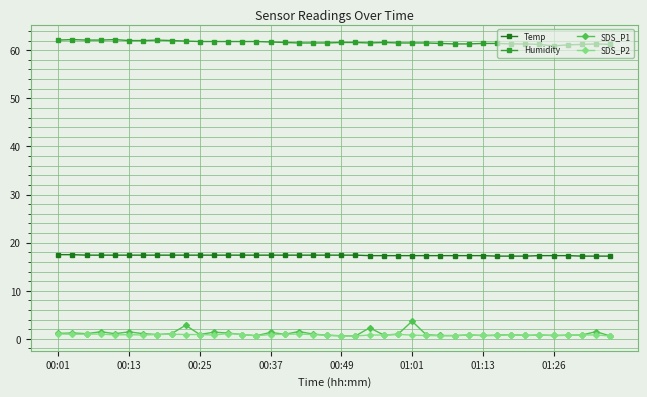

What is the greatest value displayed?

62.2